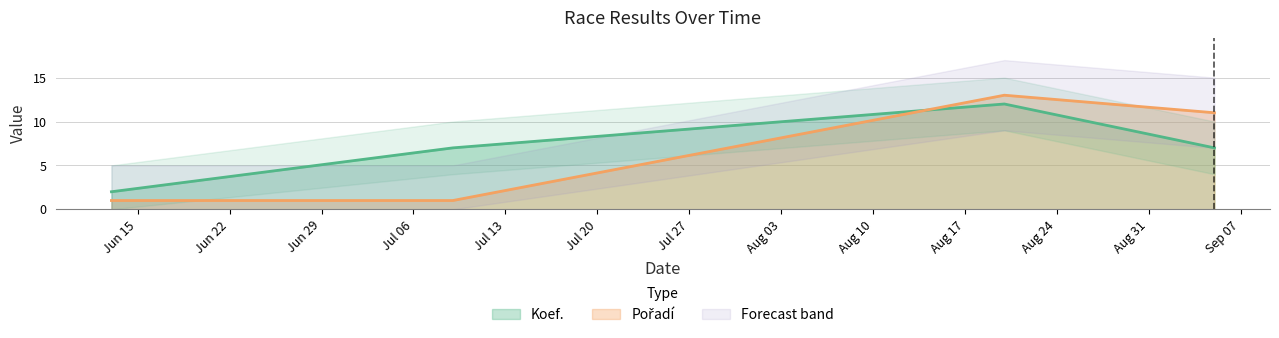

Rank the series by their maximum value, from lowest to highest.

Koef., Pořadí